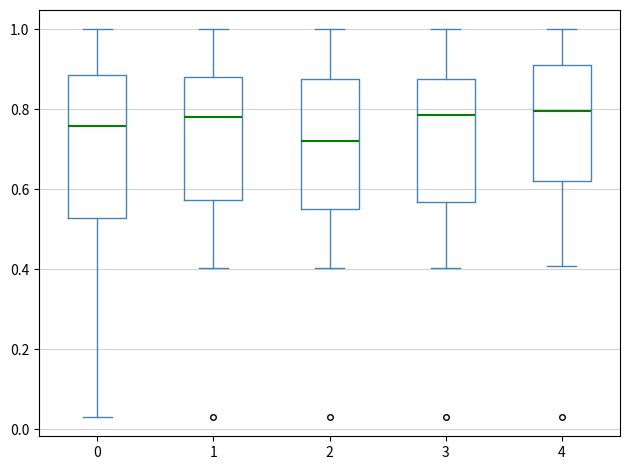

Reading left to right, transcribe this box plot: for each box, give where its median line is, the range the box spans, and where its two whiskers end, as read against the y-axis. The values are not printed on the chart, so give them approximately, as read against the axis.

0: median 0.76, box 0.52 to 0.88, whiskers 0.04 to 1.00
1: median 0.78, box 0.58 to 0.88, whiskers 0.40 to 1.00
2: median 0.72, box 0.56 to 0.88, whiskers 0.40 to 1.00
3: median 0.78, box 0.56 to 0.88, whiskers 0.40 to 1.00
4: median 0.80, box 0.62 to 0.92, whiskers 0.40 to 1.00